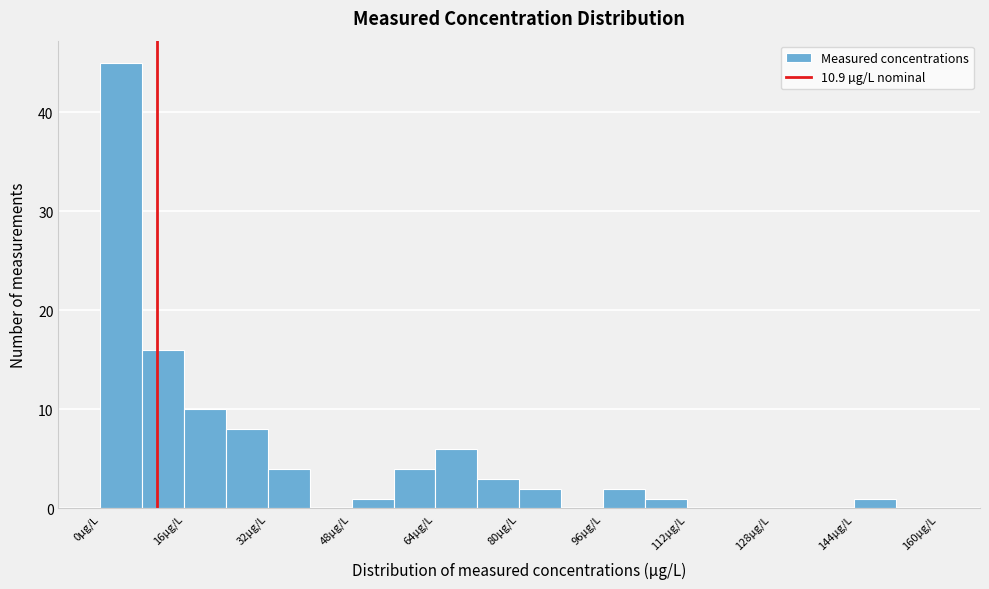

How tall is the bar that spans 48 to 56 on the x-axis? The values are not printed on the chart, so give them approximately, as read against the axis.

1